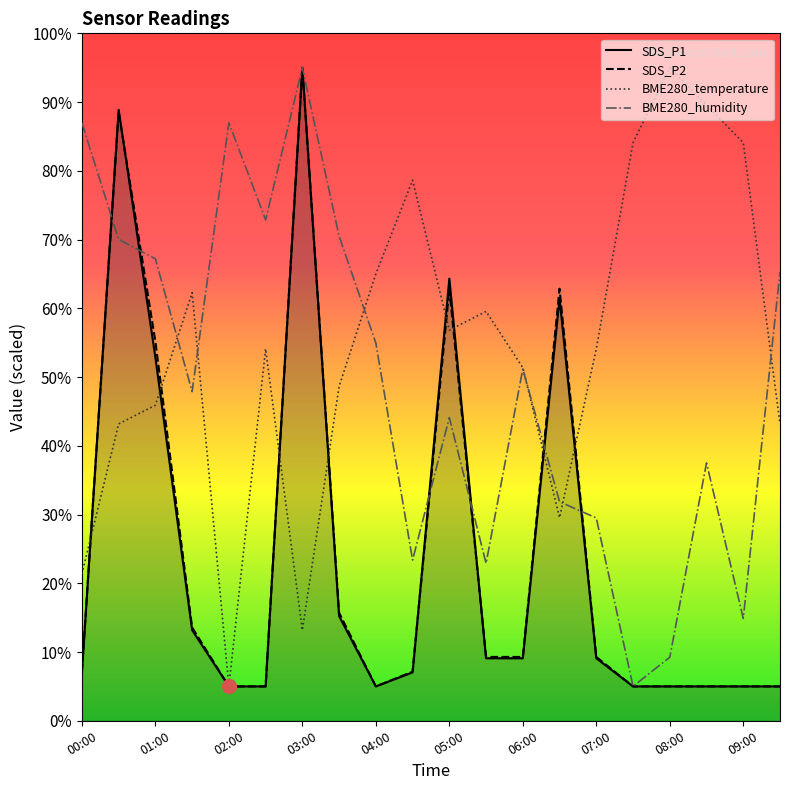

Which category has the highest value in the BME280_temperature series?

08:00